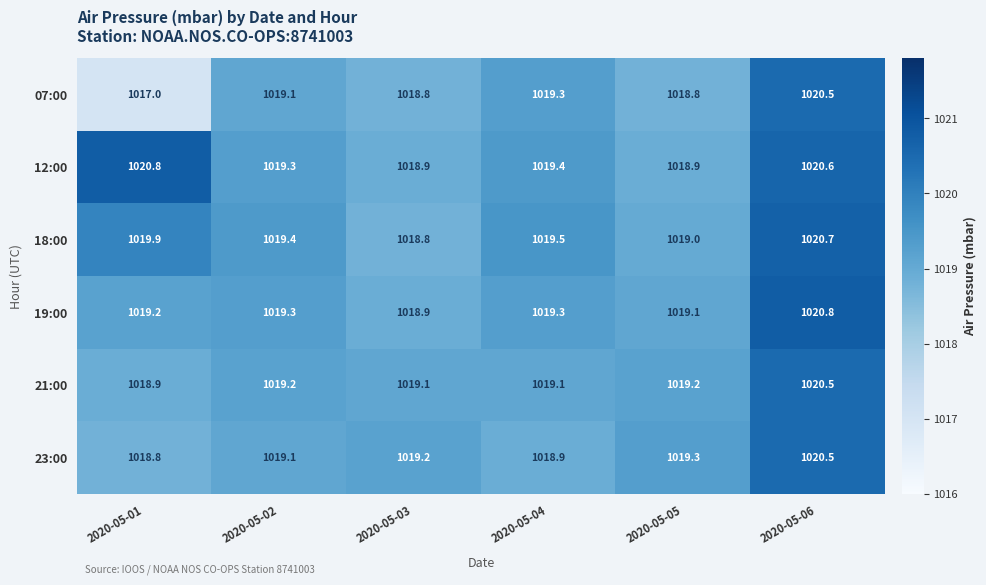

What is the sum of all 12:00 values?

6117.9